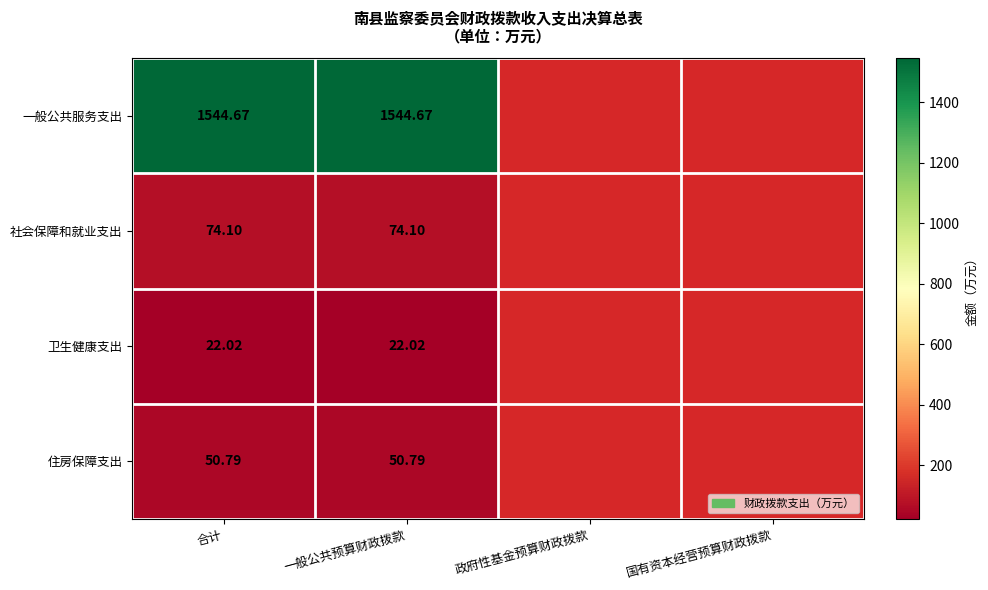

At 一般公共预算财政拨款, list the series in order from largest to smallest.

一般公共服务支出, 社会保障和就业支出, 住房保障支出, 卫生健康支出